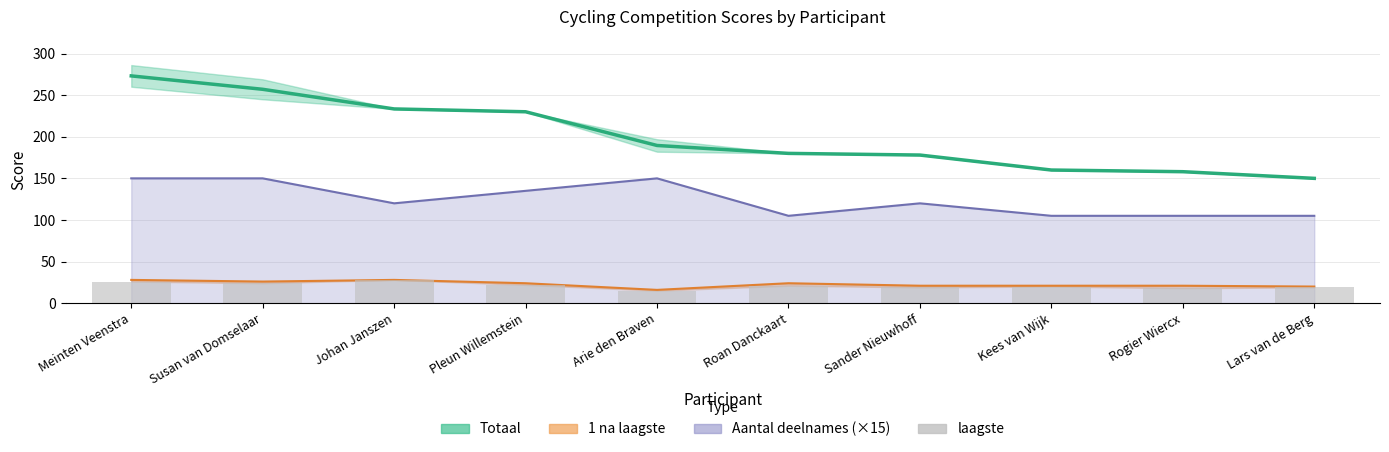

Is it true that Beste 9 equals 273.1 at Meinten Veenstra?

True